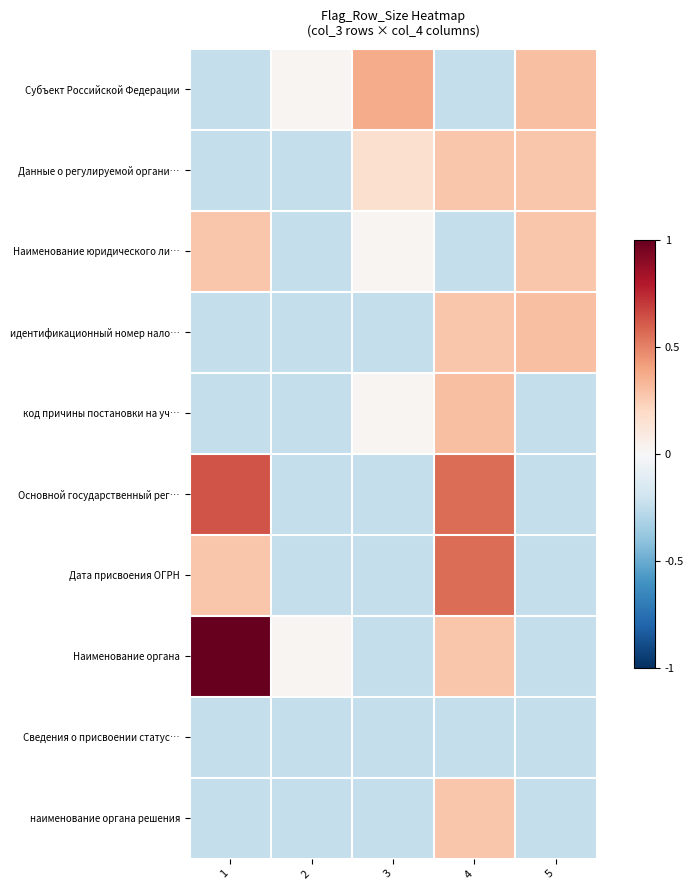

What is the total value across all series at 1?

0.8